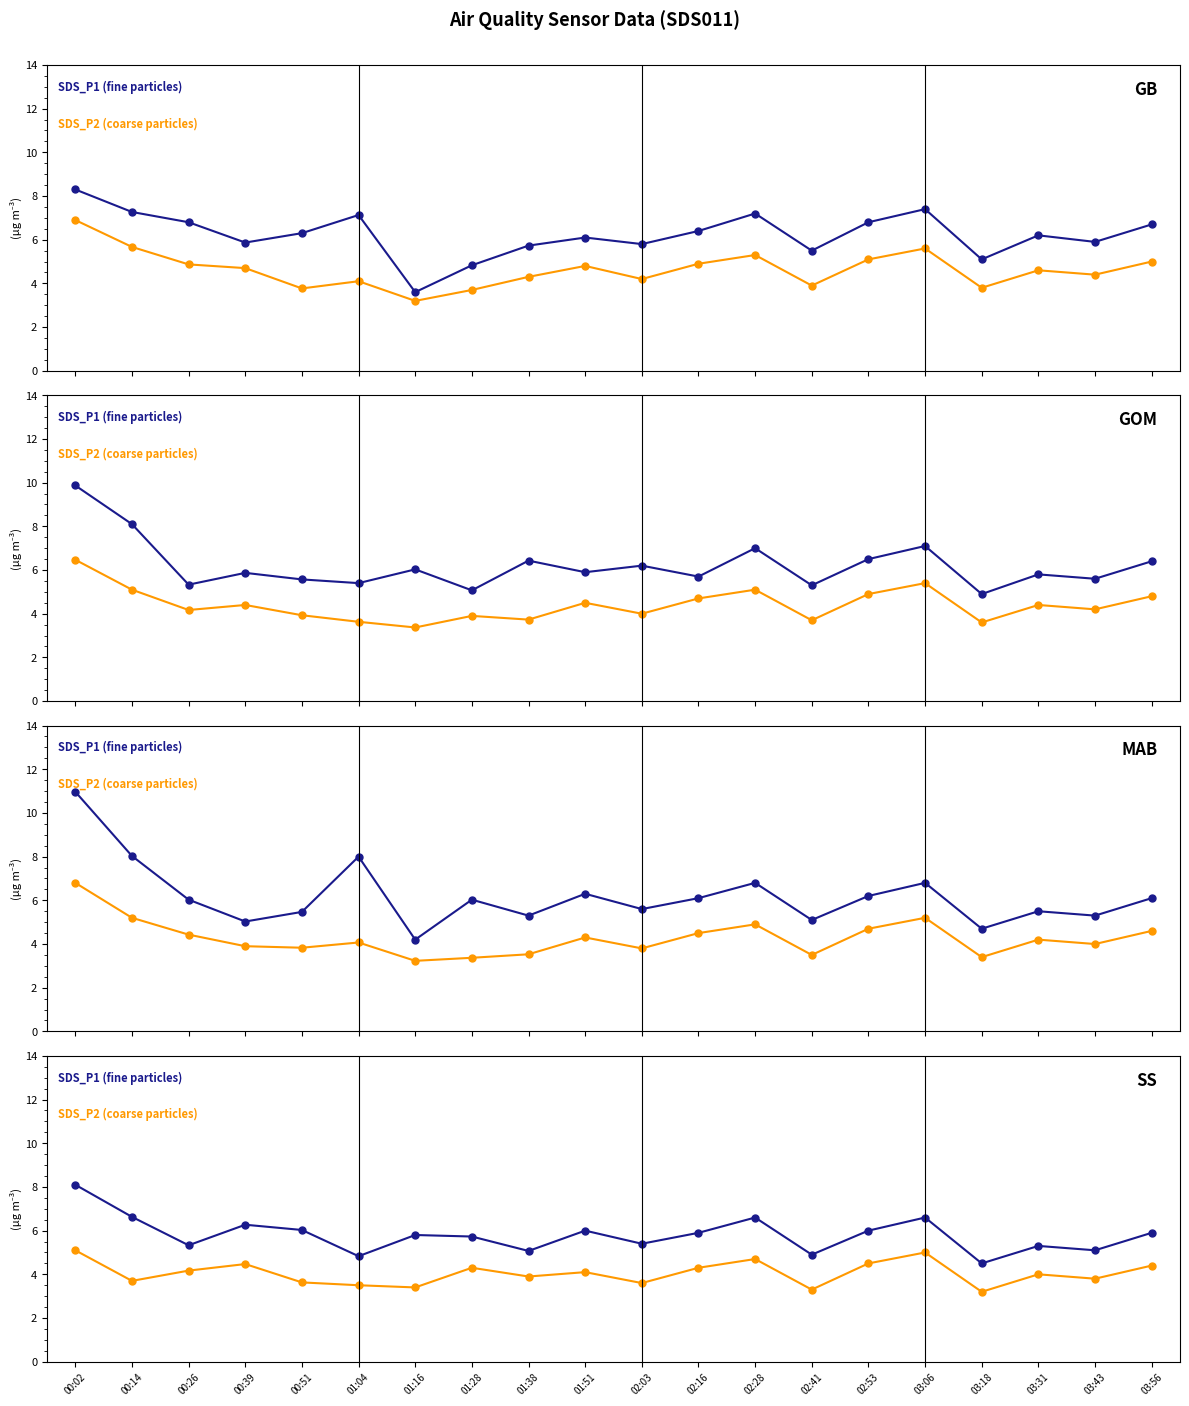

At which label does SDS_P2 (coarse particles) reach its peak?

00:02